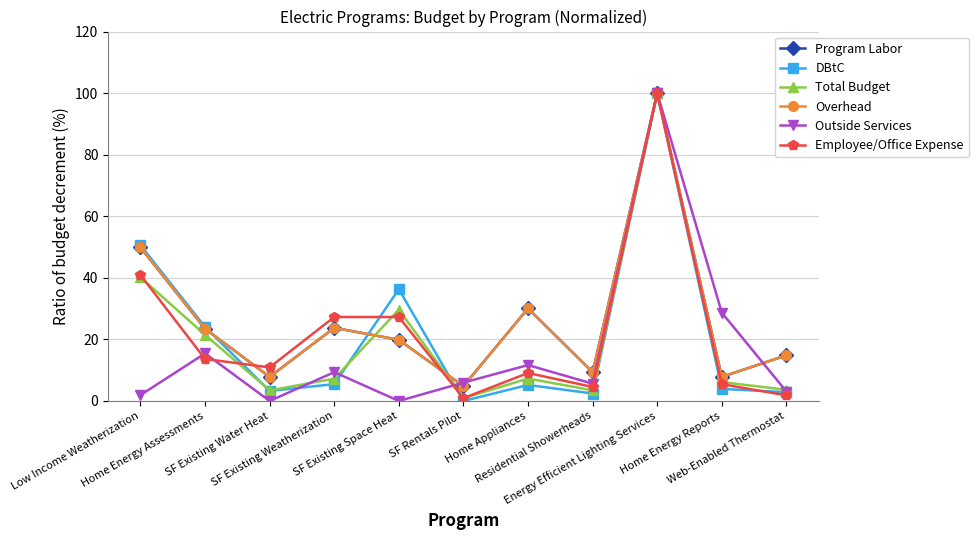

Is this an area chart (filled region under the line)?

No